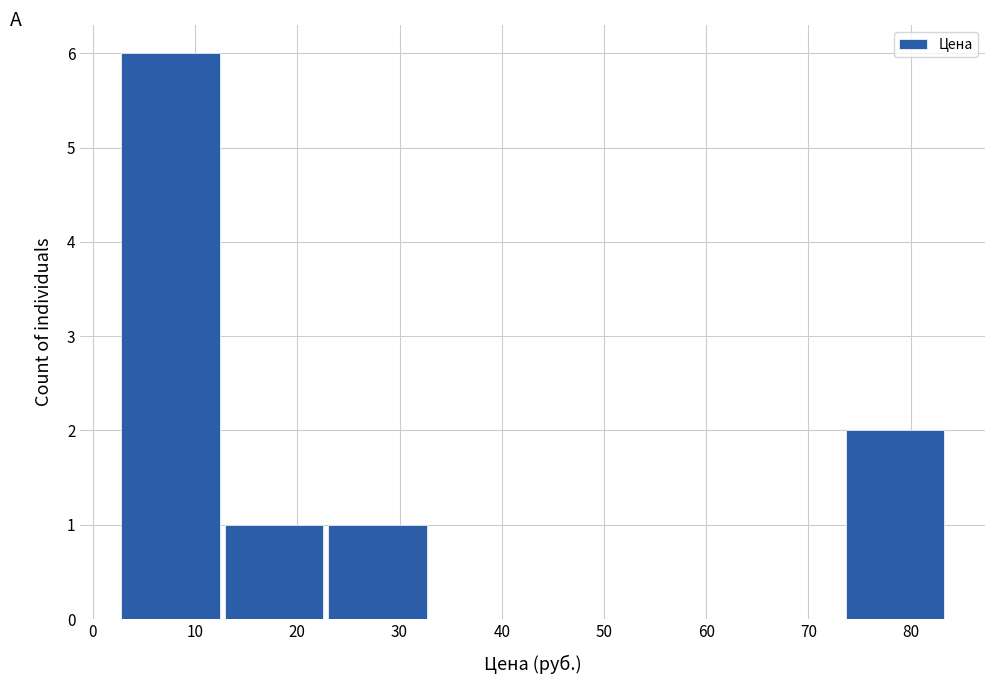

Reading left to right, list every bar in this chart as the range it spans on the x-axis followed by its height. Neither the bar edges nor the heights are printed on the chart, so give them approximately, as read against the axes.

3 to 13: 6
13 to 23: 1
23 to 33: 1
33 to 43: 0
43 to 53: 0
53 to 63: 0
63 to 73: 0
73 to 84: 2